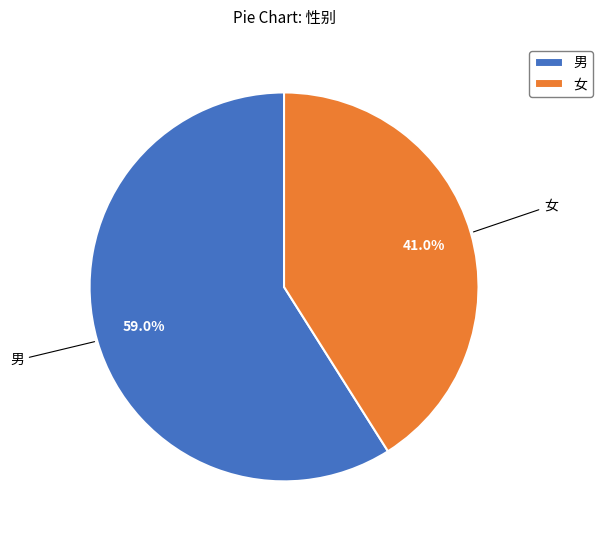

Is 男 the majority of the pie?

Yes